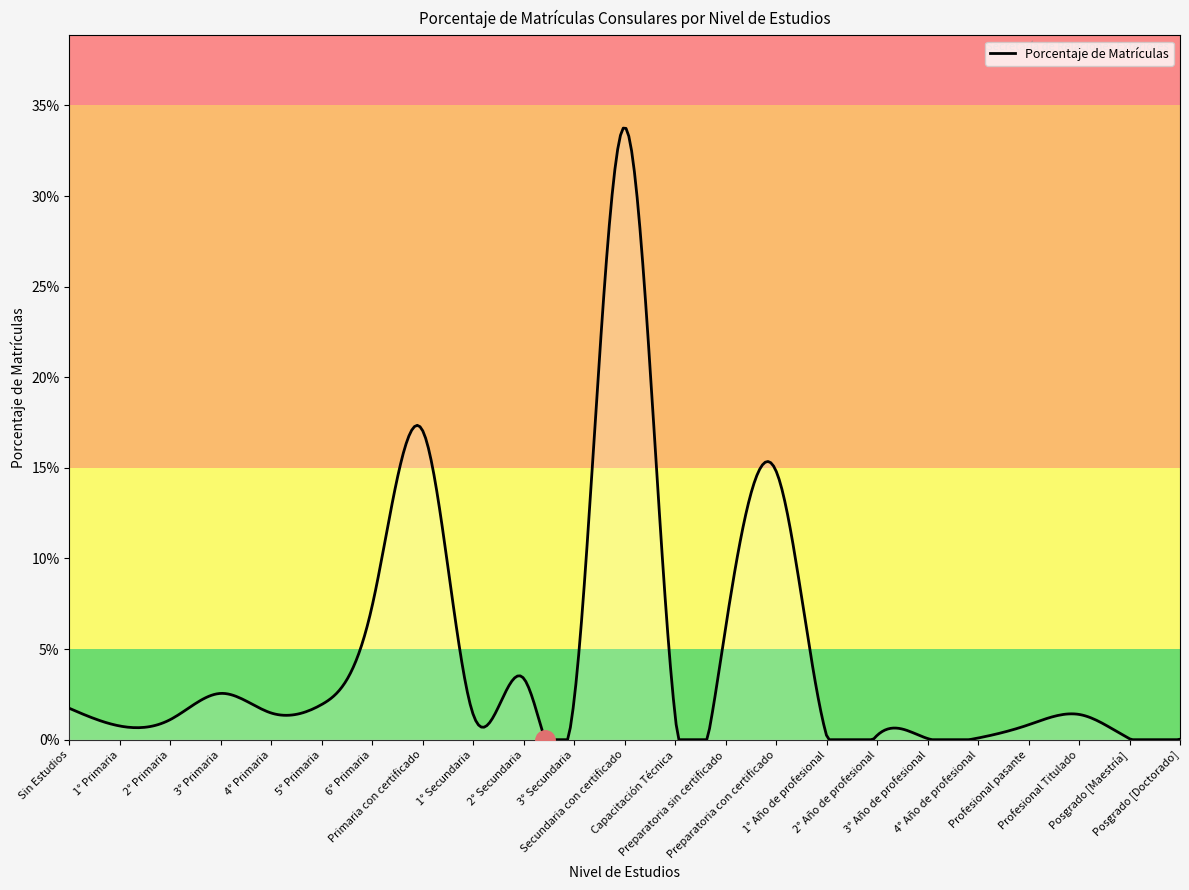

Does the chart display data point markers on the line(s)?

No